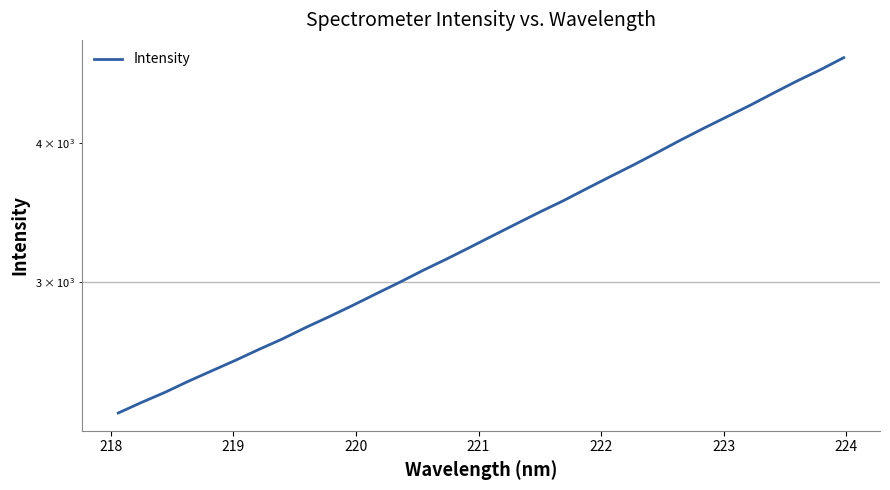

What is the difference between the second highest and second lowest values?

2317.5